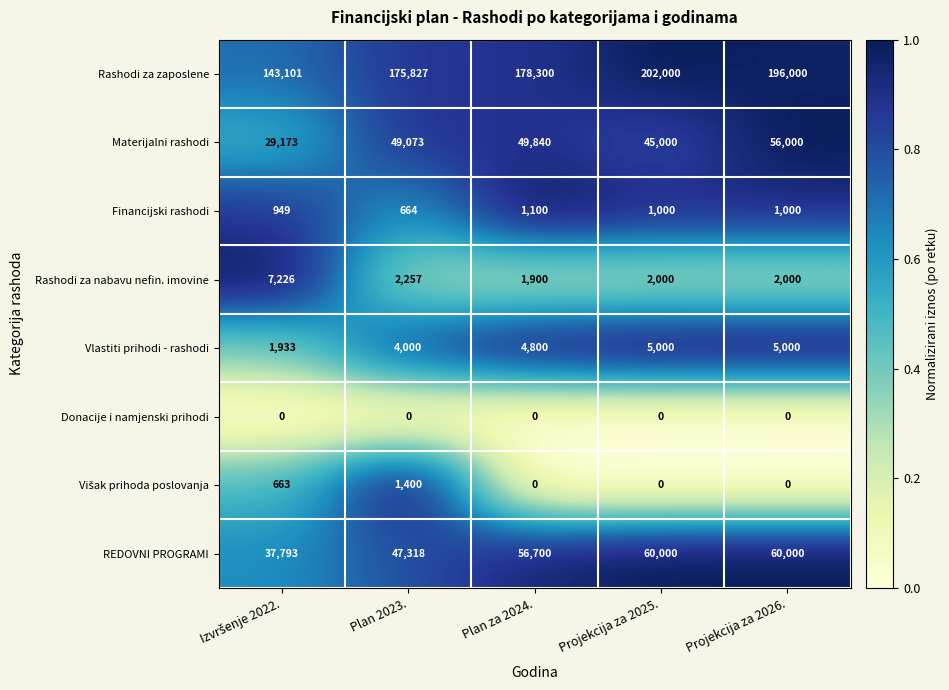

Where is Rashodi za zaposlene nearest to the value 0?

Izvršenje 2022.